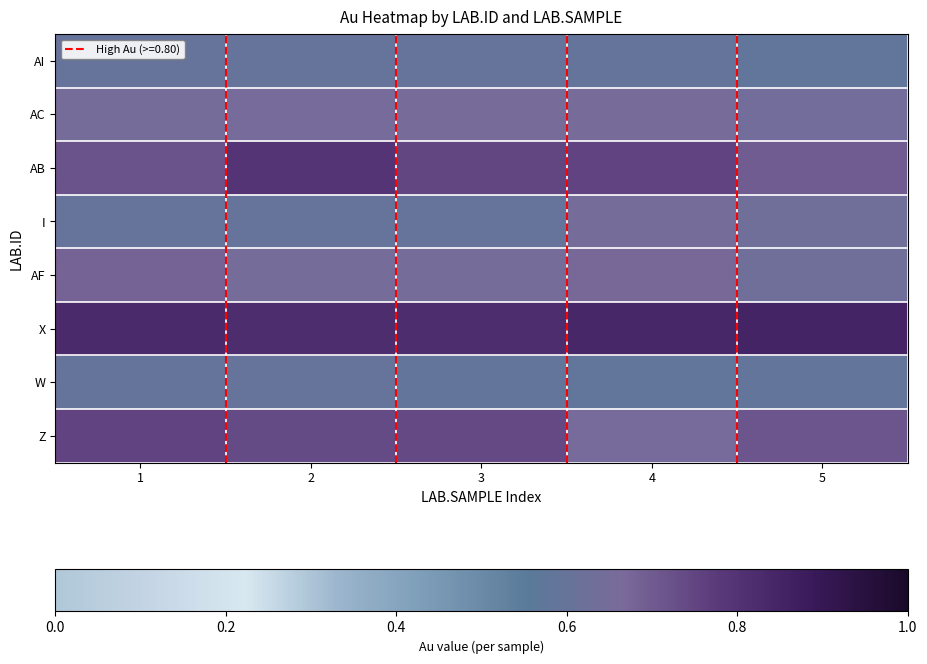

Reading right to left, extract all data points from this chart.

AI: 5=0.6	4=0.6	3=0.6	2=0.6	1=0.6
AC: 5=0.6	4=0.7	3=0.7	2=0.7	1=0.7
AB: 5=0.7	4=0.8	3=0.7	2=0.8	1=0.7
I: 5=0.6	4=0.7	3=0.6	2=0.6	1=0.6
AF: 5=0.6	4=0.7	3=0.7	2=0.7	1=0.7
X: 5=0.8	4=0.8	3=0.8	2=0.8	1=0.8
W: 5=0.6	4=0.6	3=0.6	2=0.6	1=0.6
Z: 5=0.7	4=0.7	3=0.7	2=0.7	1=0.8